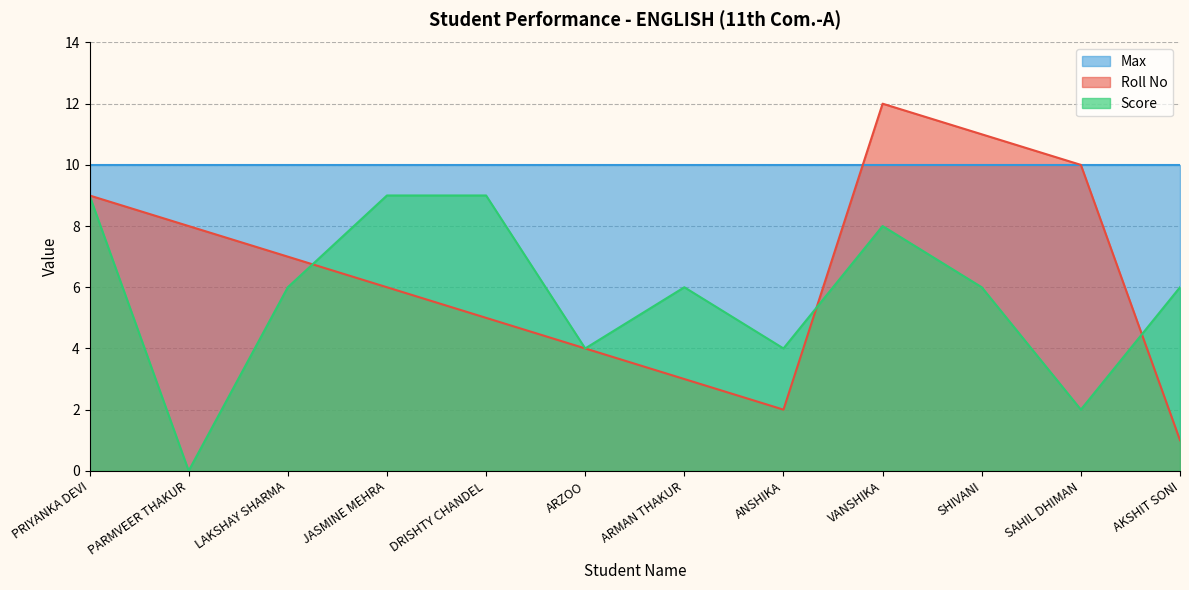

The value of Score at PRIYANKA DEVI is 2. True or false?

False